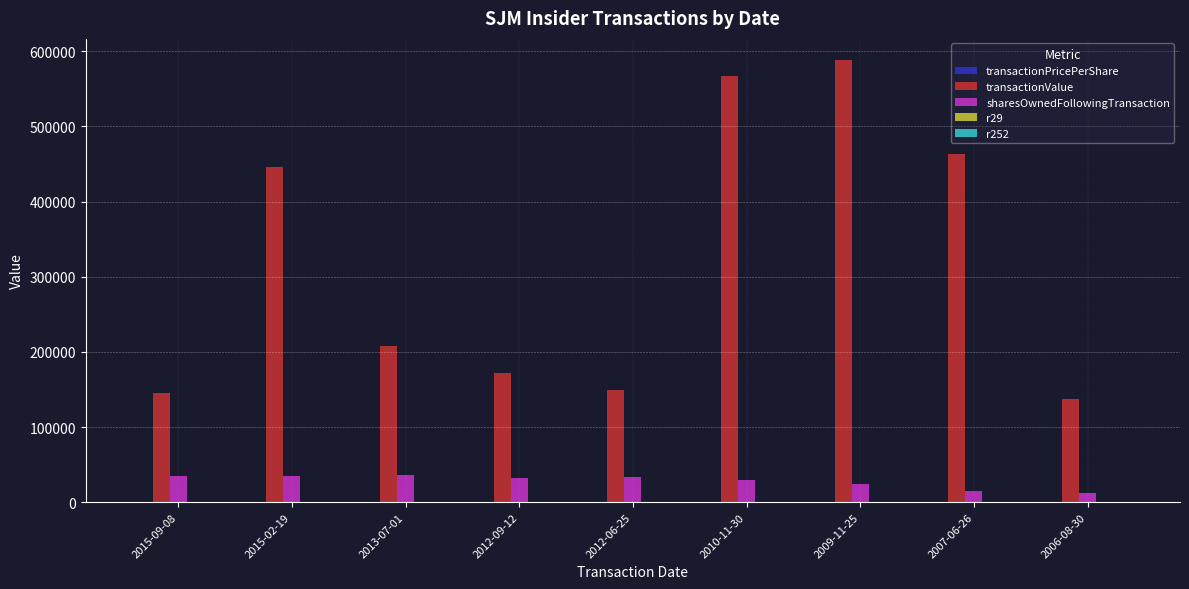

Where is transactionValue nearest to the value 362726?

2015-02-19